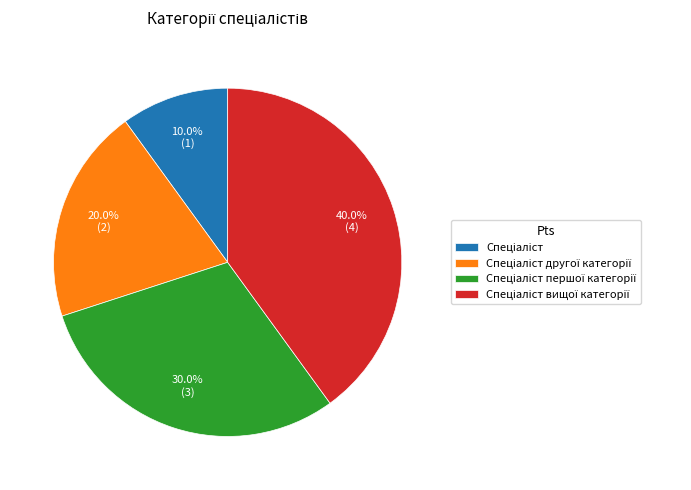

Is there a majority slice in this chart?

No